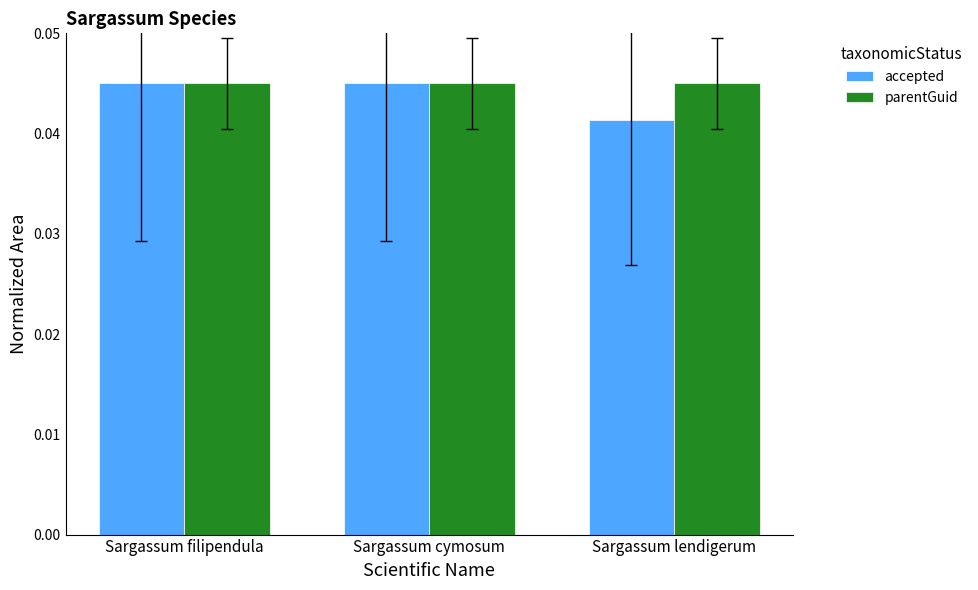

What is the total value across all series at Sargassum cymosum?

0.1